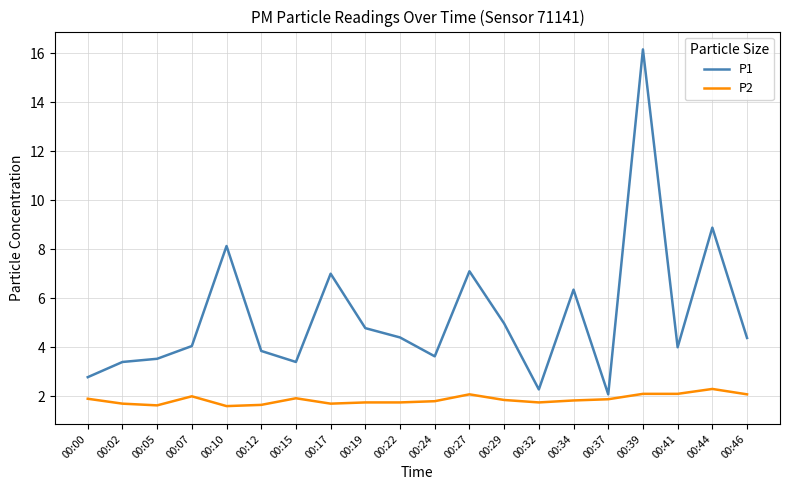

What is the lowest value of the P2 series?

1.6